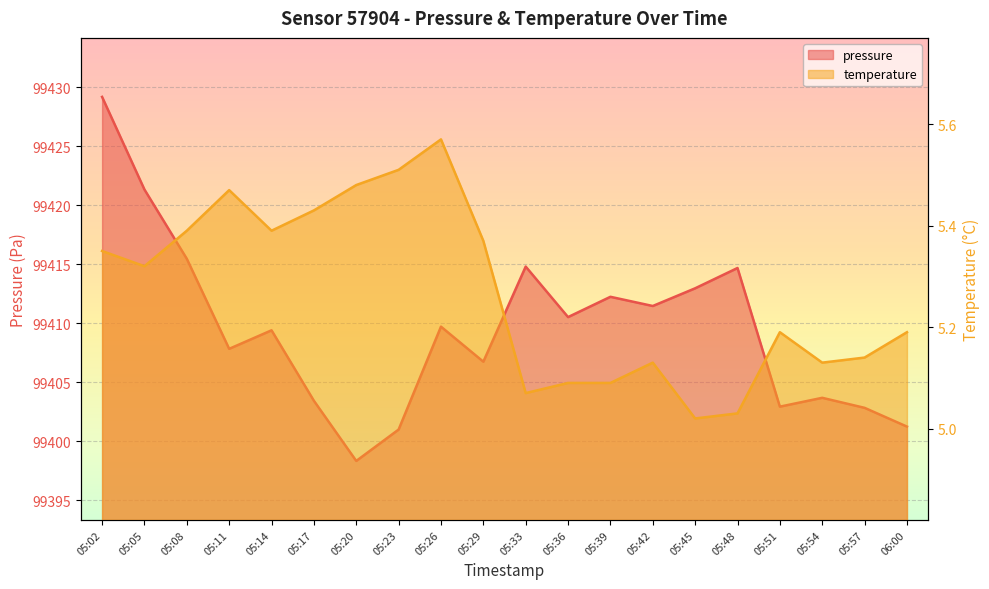

Which series has the largest total across all categories?

pressure